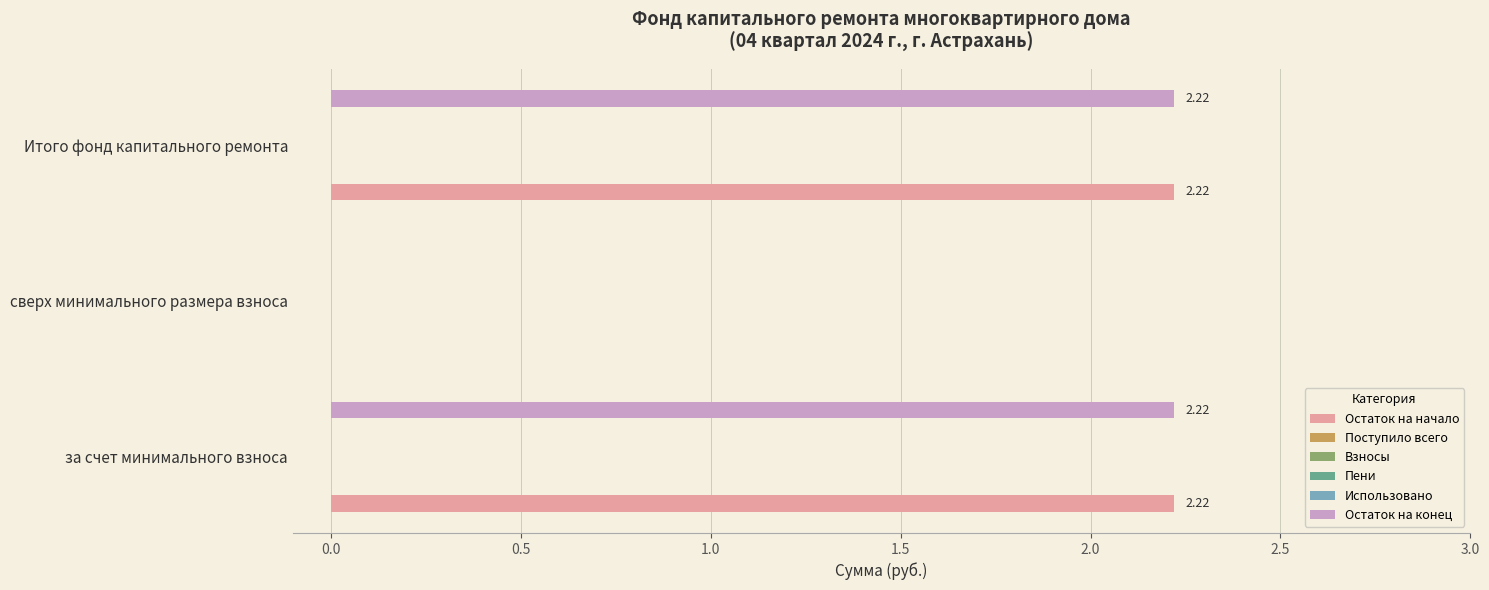

What is the maximum value shown in the chart?

2.2